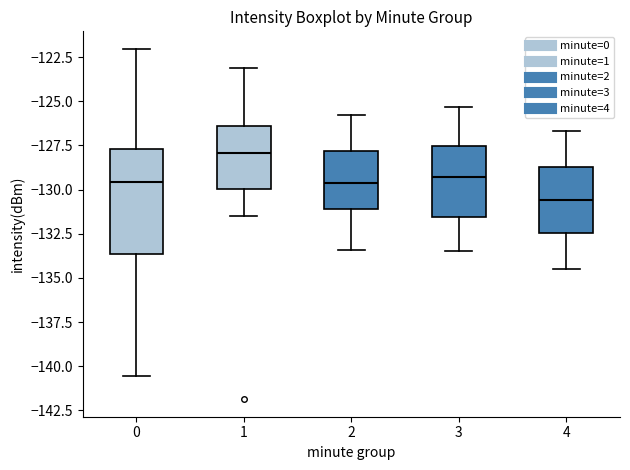

Which box has the lowest median line?

4